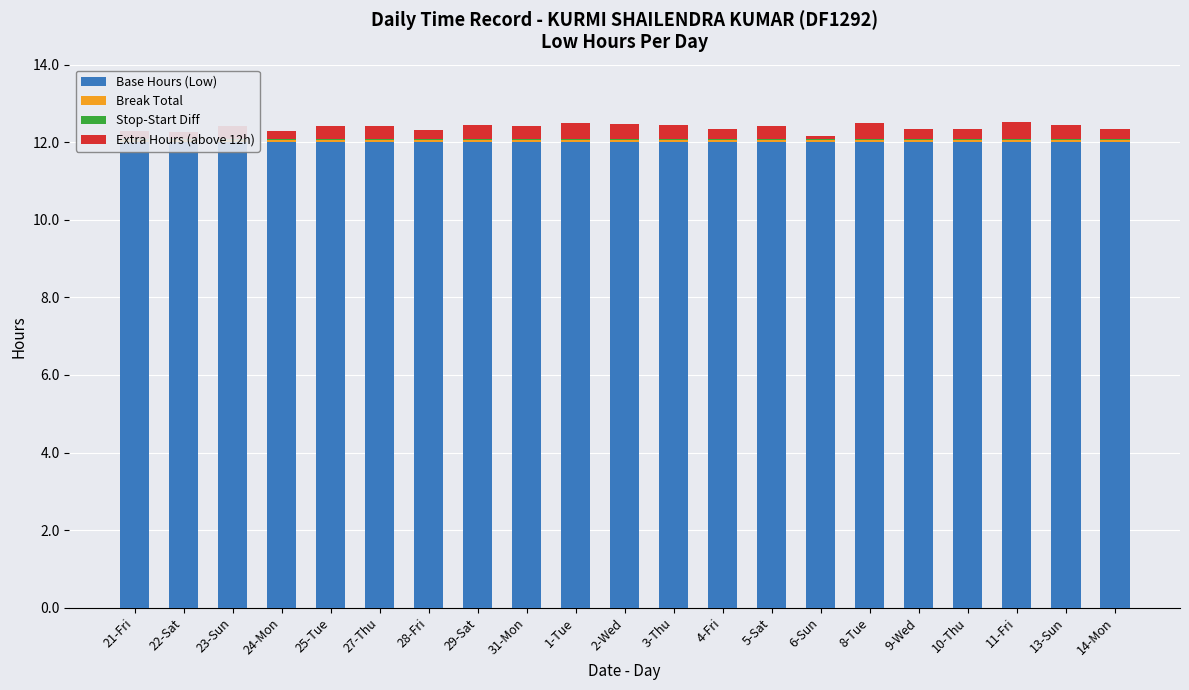

What is the difference between the Extra Hours (above 12h) values at 24-Mon and 23-Sun?

0.1